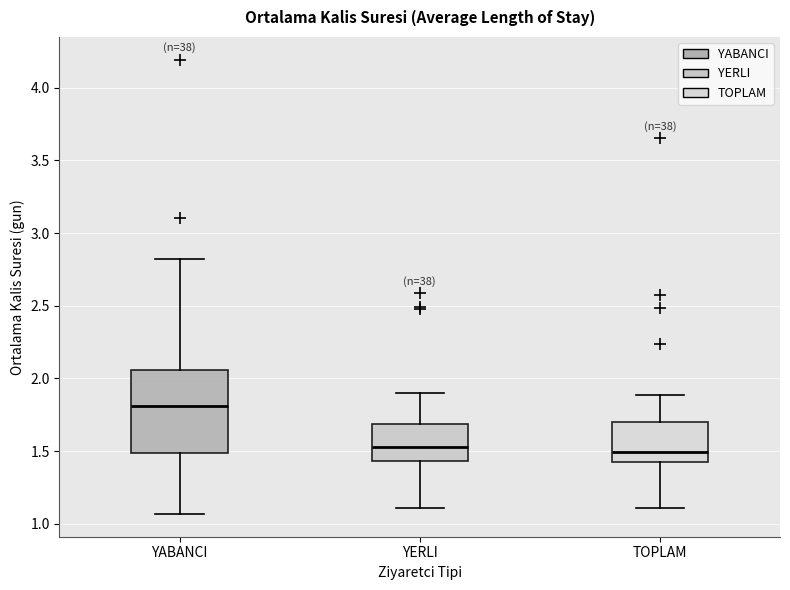

Which box has the highest median line?

YABANCI